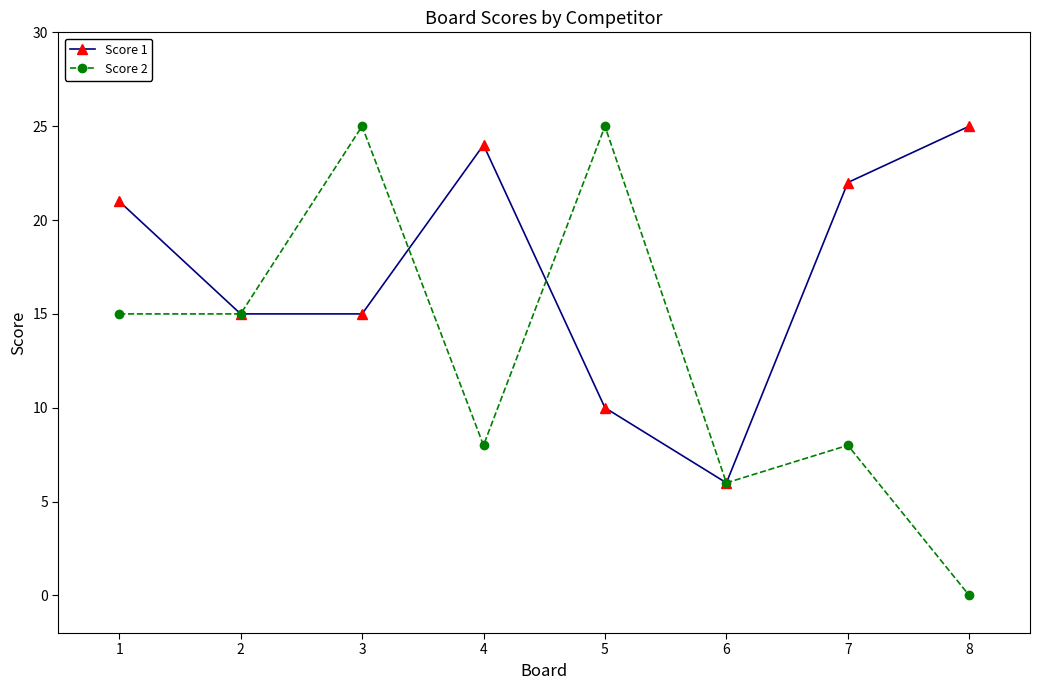

True or false: Score 2 has a value of 15 at 3.

False